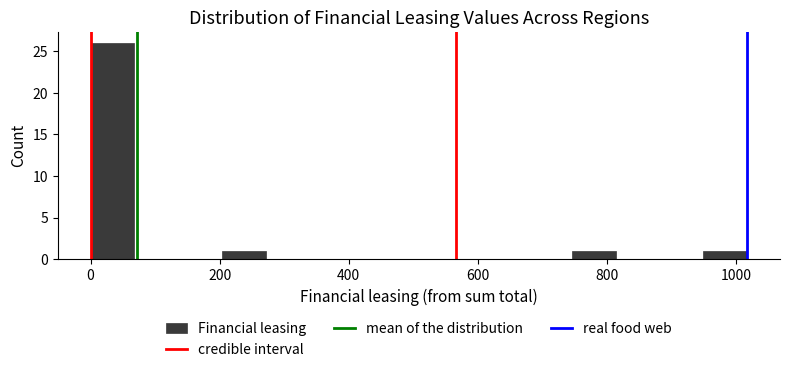

Around what value on the x-axis is the tallest bar? Give the approximate position of its centre, as read against the axis.

40